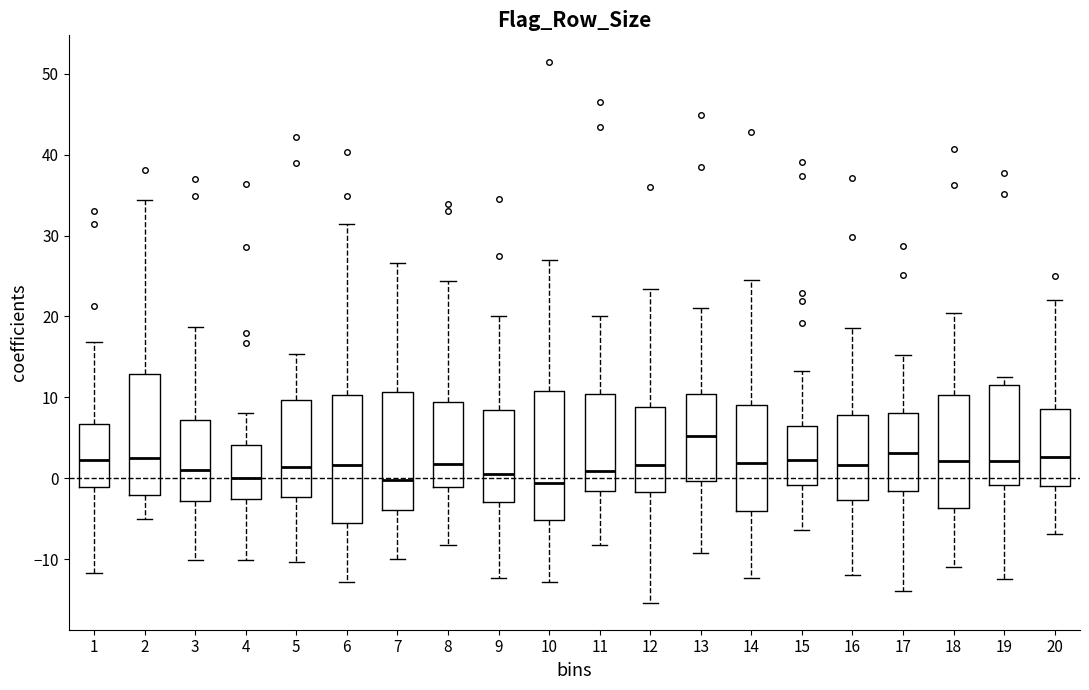

Which box's median line is the highest?

13